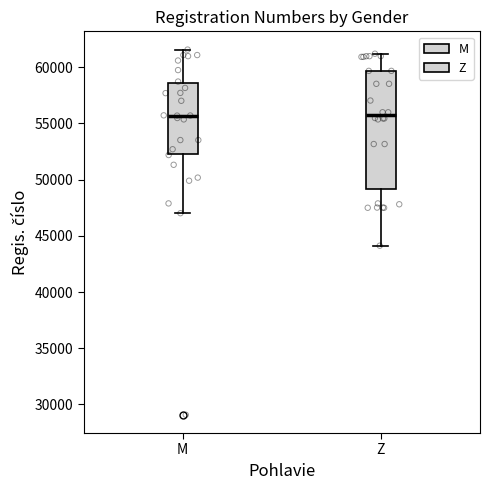

Where does the upper whisker of the box for M end on the y-axis? The values are not printed on the chart, so give them approximately, as read against the axis.

61500